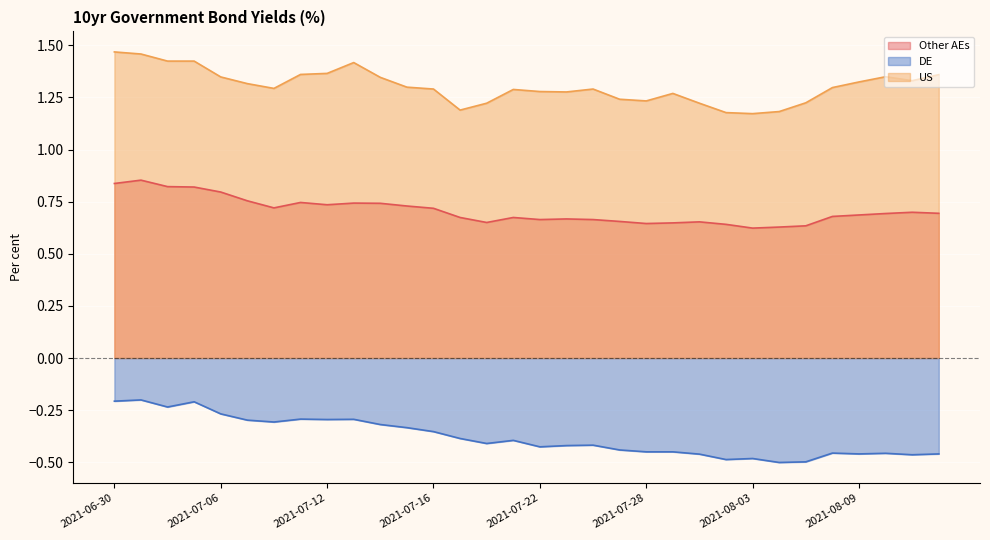

At which category does DE reach its first local valley?

2021-07-02